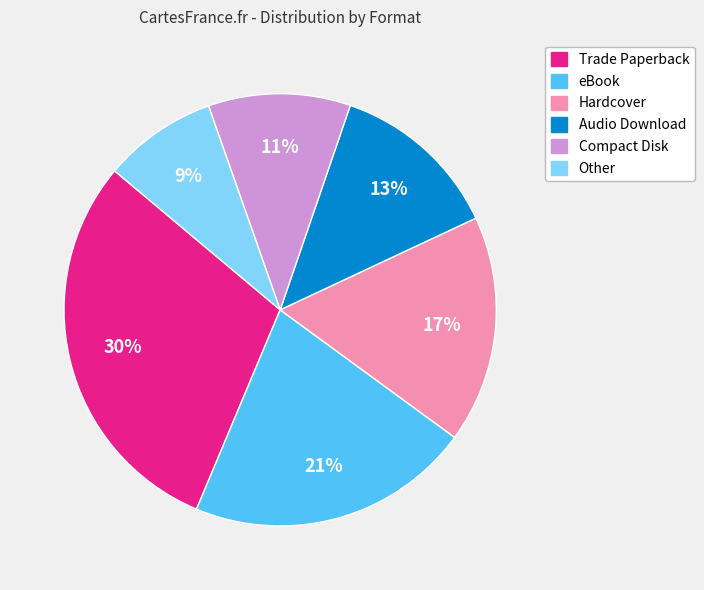

Which slice is the smallest?

Other